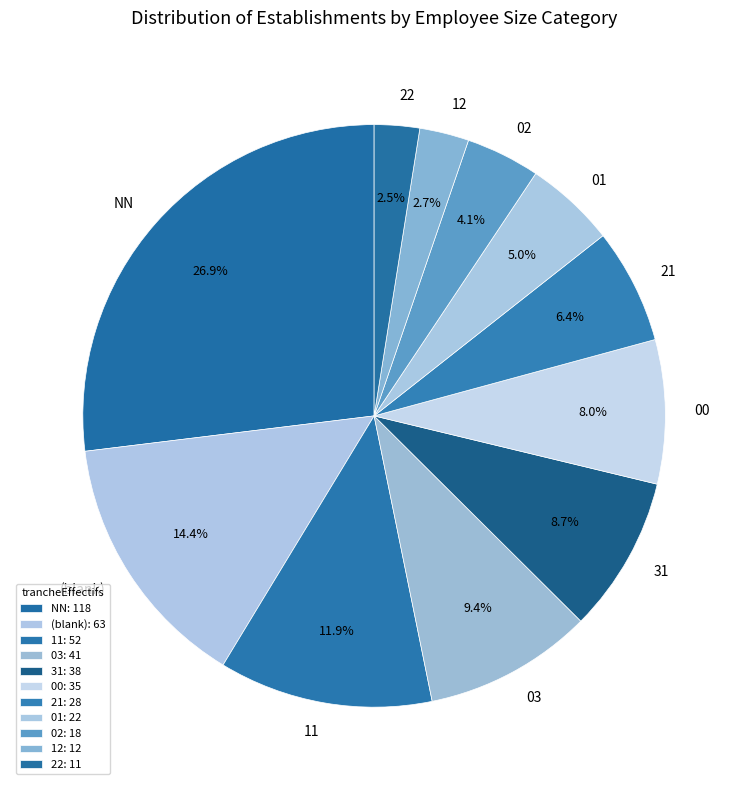

What is the ratio of the value at 01 to the value at 31?

0.6